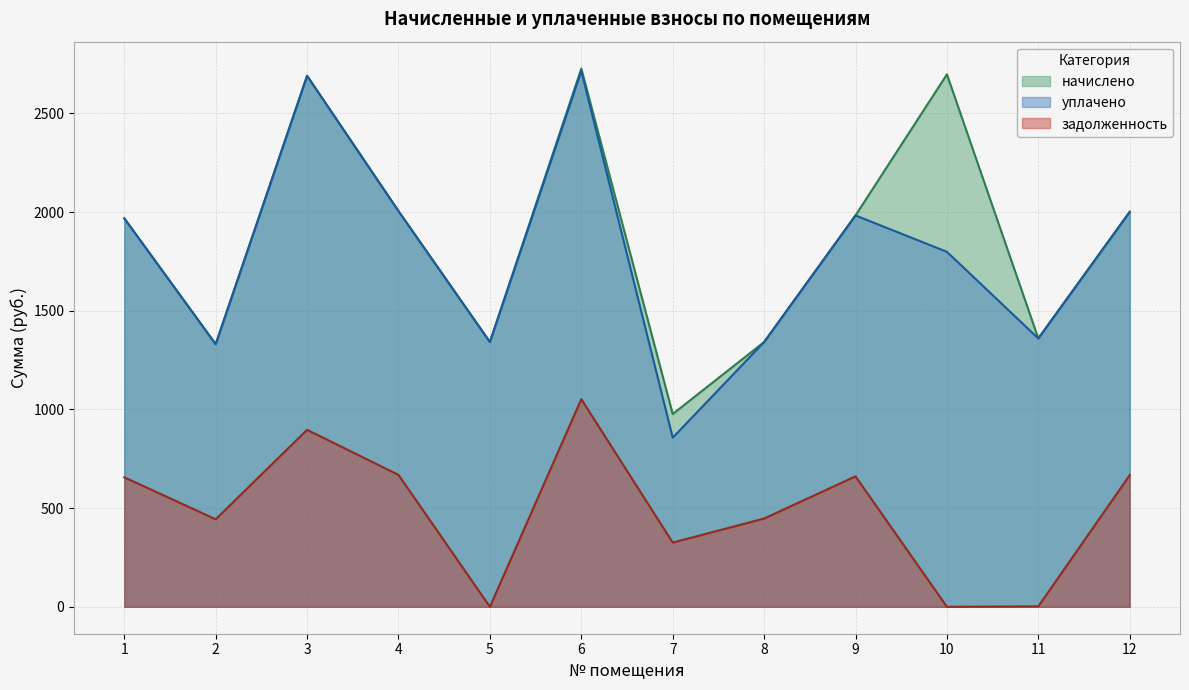

At which category does the chart reach its peak across all series?

6